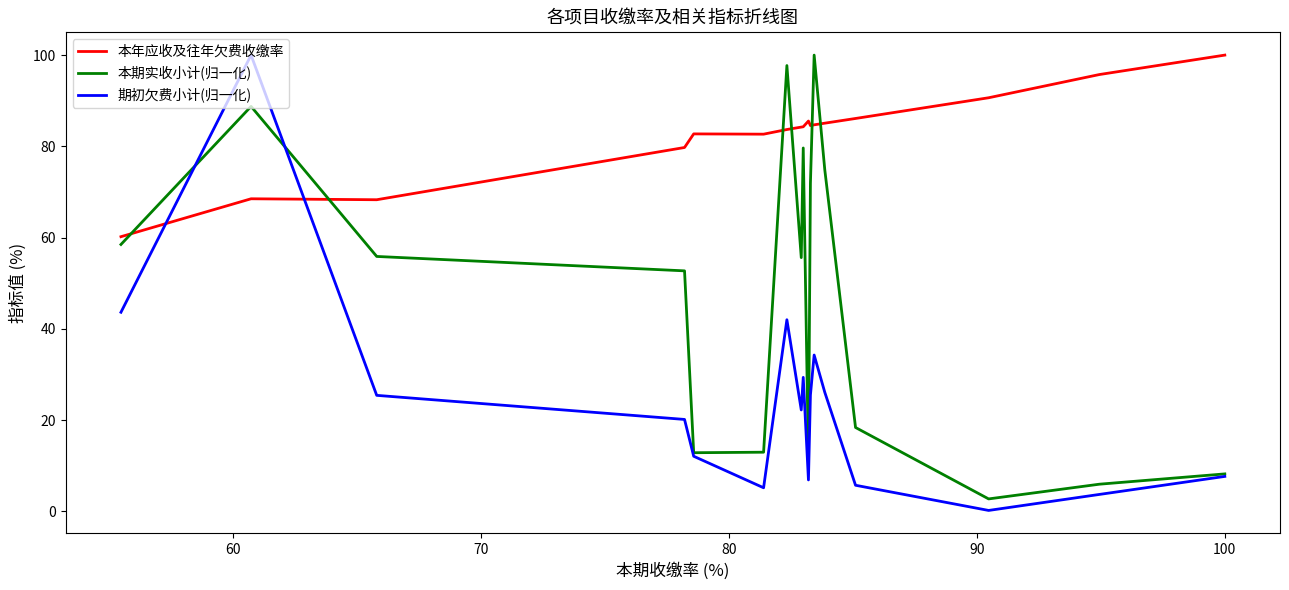

List the series in order of their overall mean, lowest first.

期初欠费小计(归一化), 本期实收小计(归一化), 本年应收及往年欠费收缴率